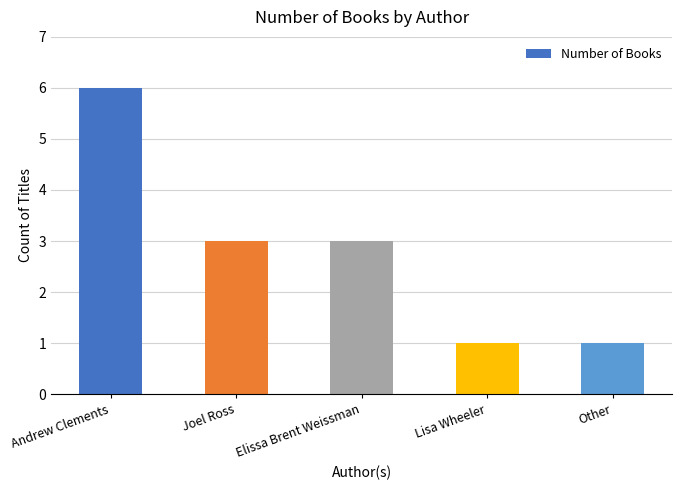

The value at Andrew Clements is 6. True or false?

True